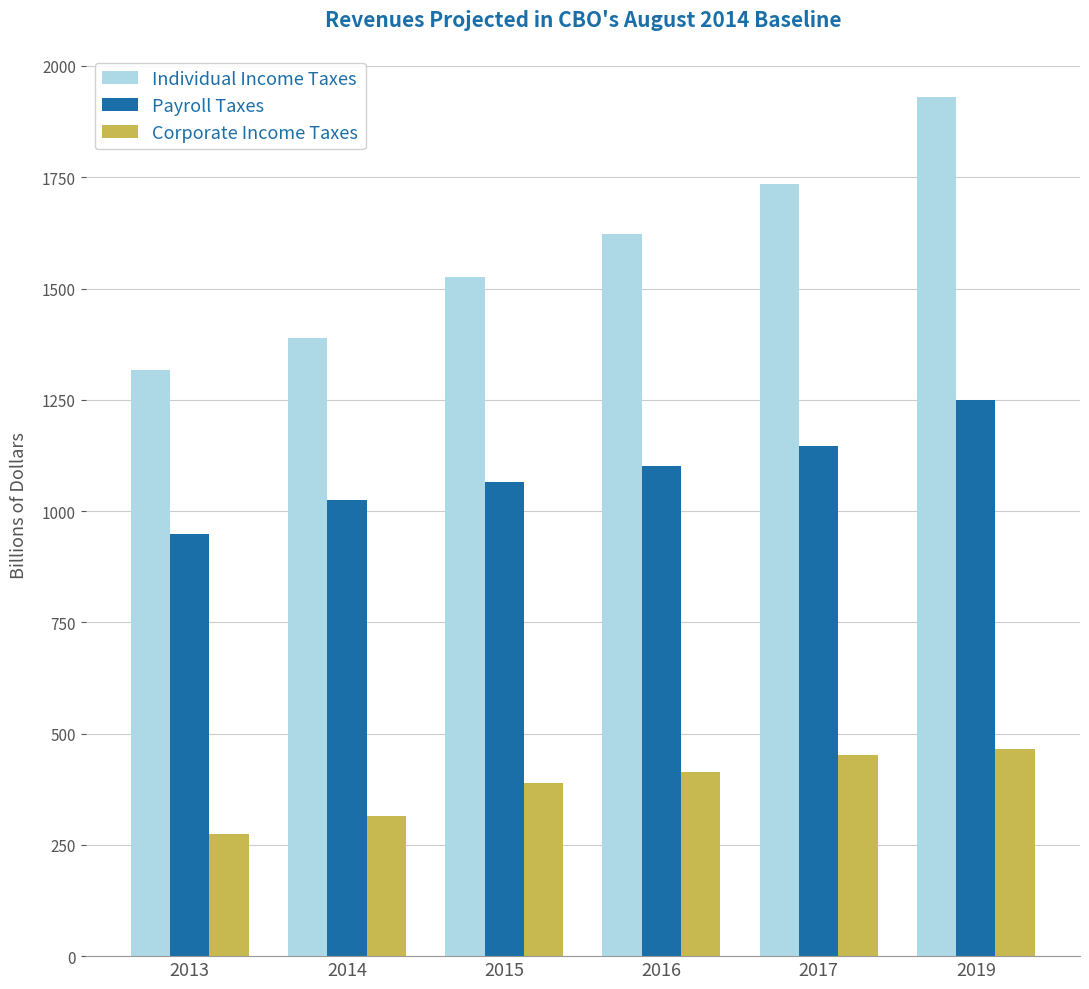

What is the difference between the maximum and minimum values in the Corporate Income Taxes series?

191.7